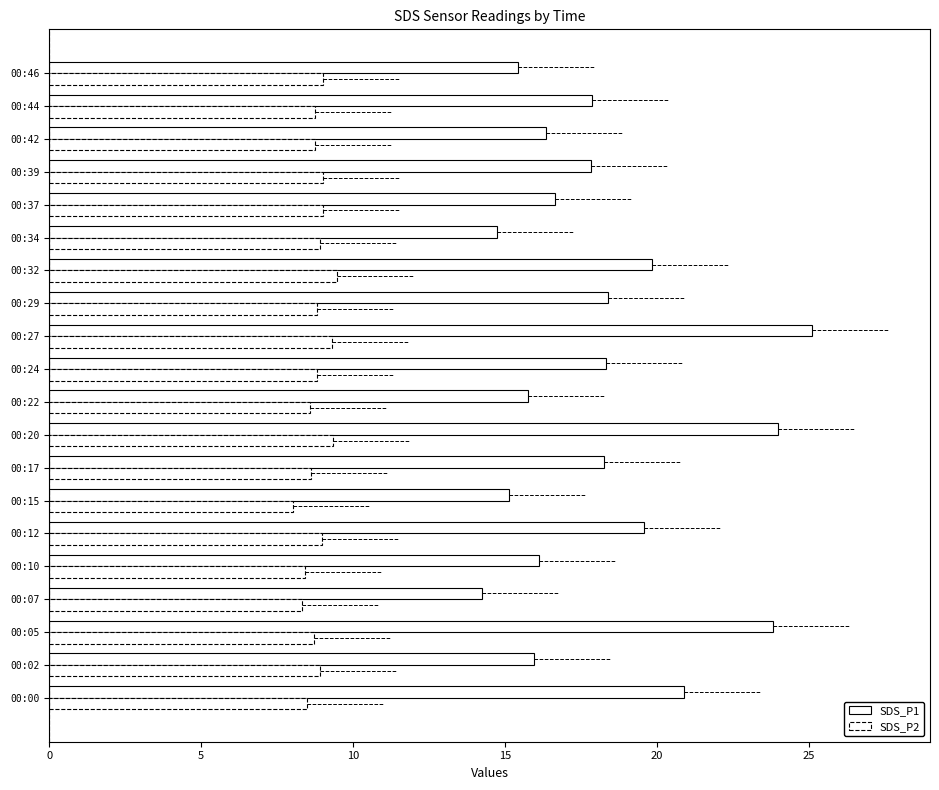

How many distinct data groups are displayed?

2